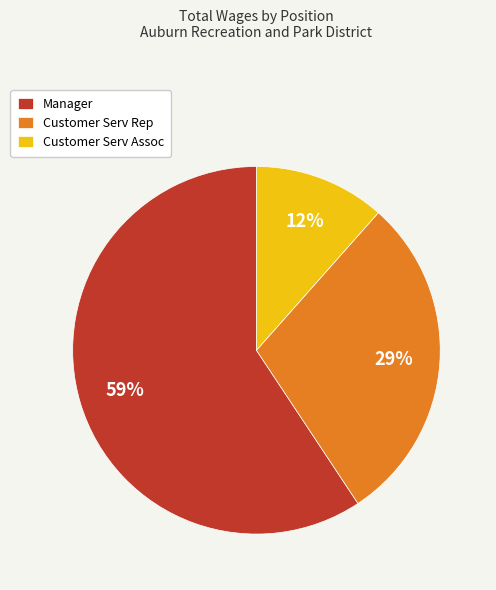

Which has a higher value, Manager or Customer Serv Assoc?

Manager